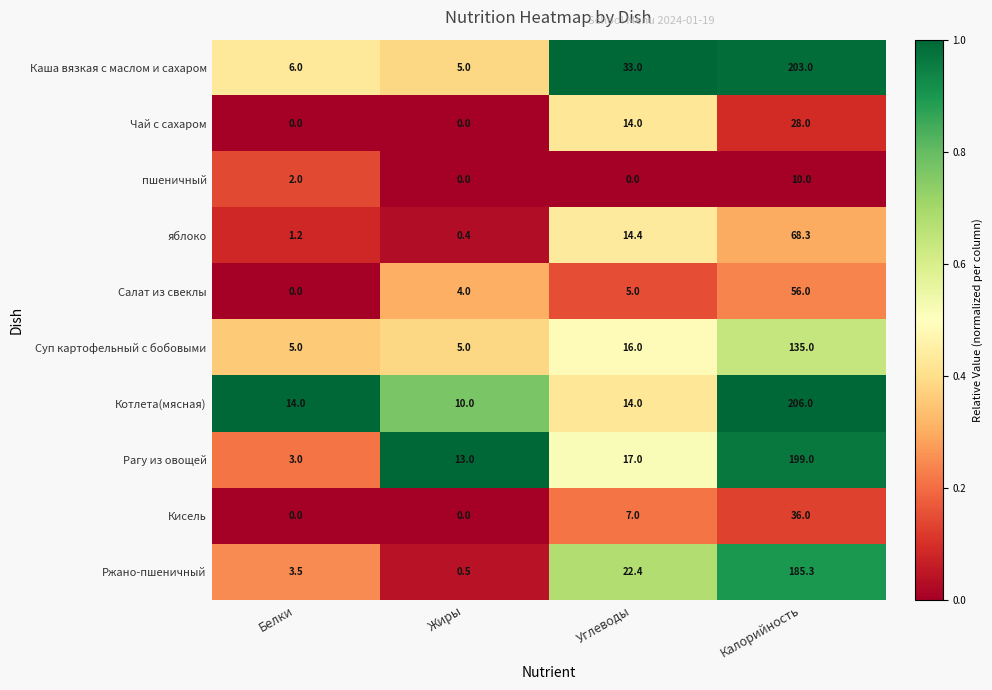

What is the sum of all пшеничный values?

12.0